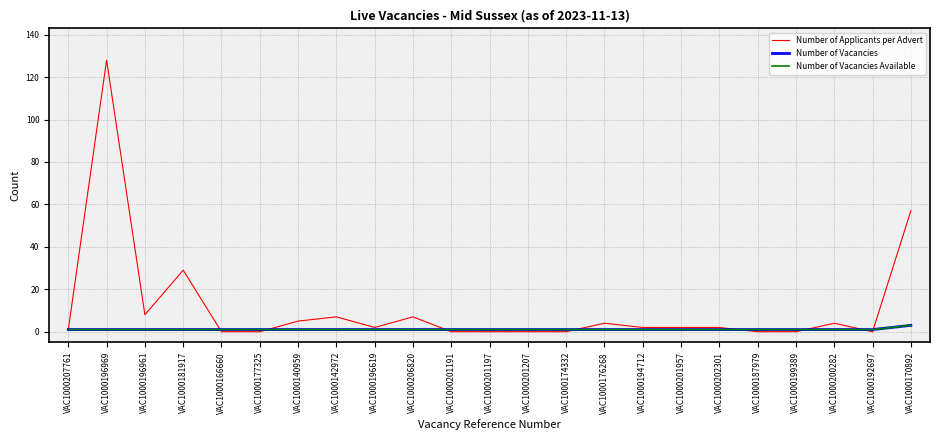

At which category is the sum across all series the highest?

VAC1000196969